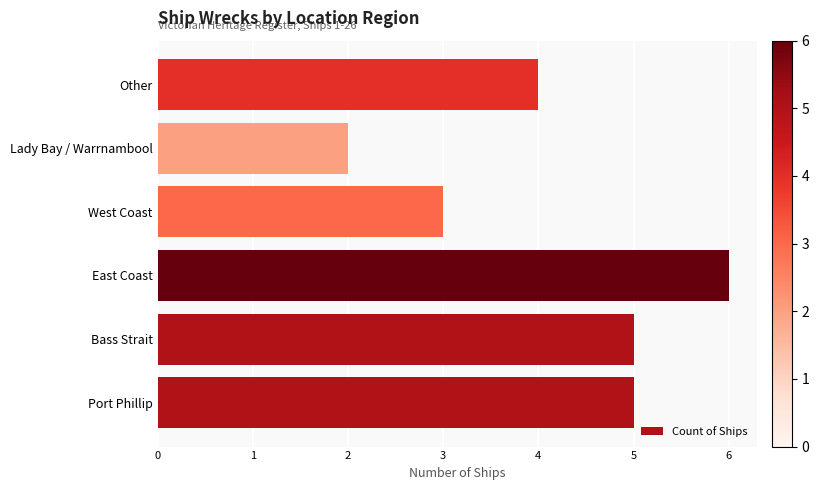

Which has a higher value, Port Phillip or West Coast?

Port Phillip